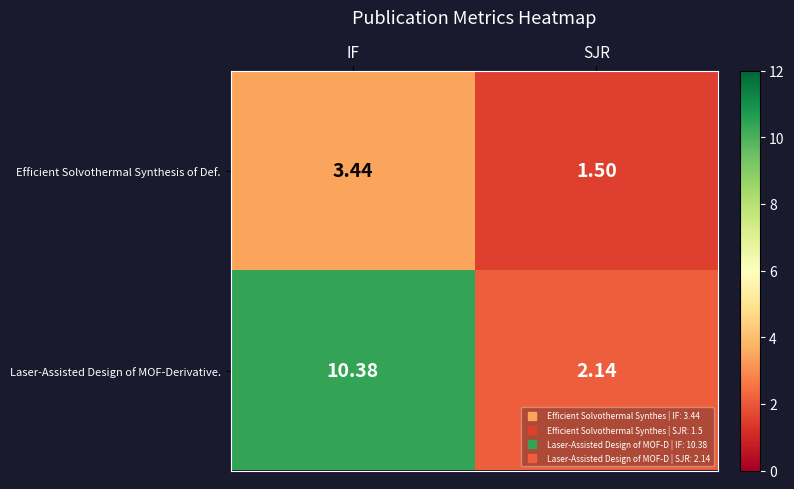

Which series has the widest spread of values?

Laser-Assisted Design of MOF-Derivative.